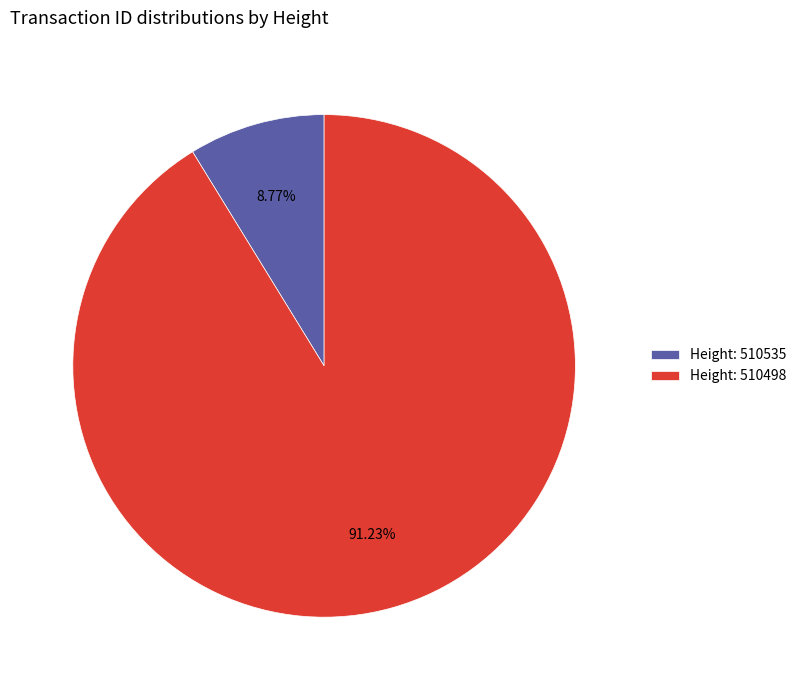

Which category accounts for the majority?

Height: 510498